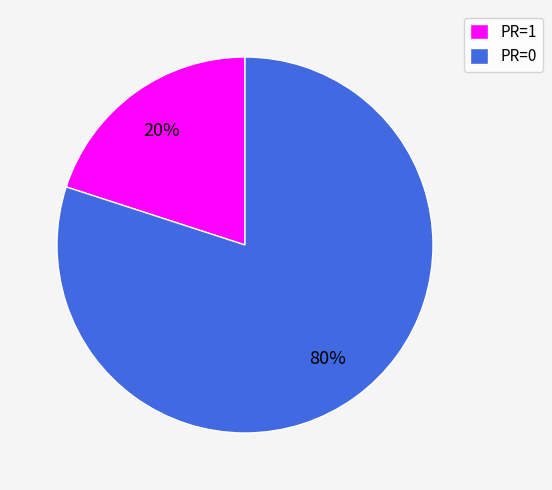

Is it true that PR=0 is 65% of the pie?

False